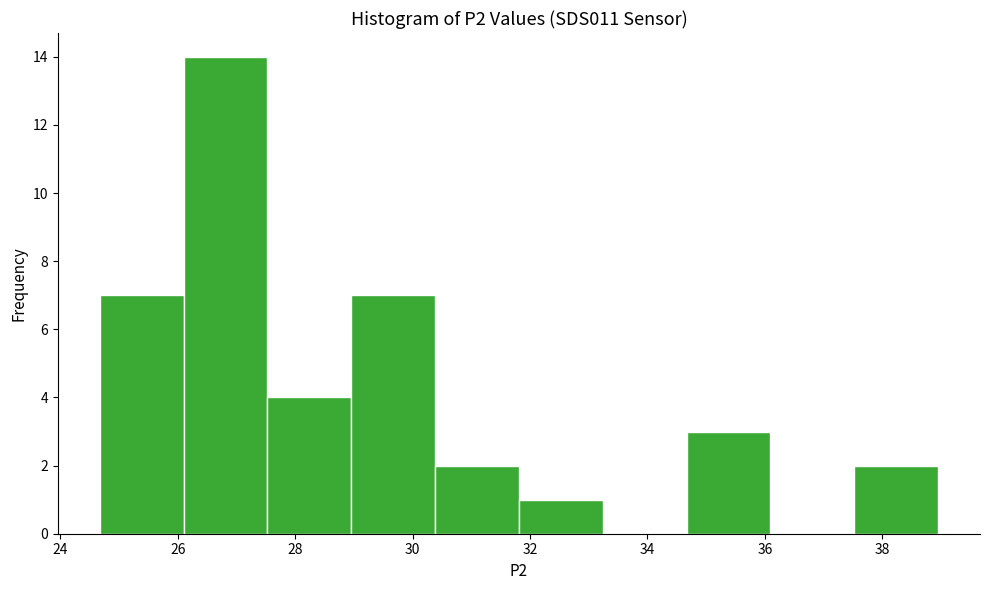

Reading left to right, transcribe this chart: for each bar, give the range it covers on the x-axis and its height. Neither the bar edges nor the heights are printed on the chart, so give them approximately, as read against the axes.

24.6 to 26.0: 7
26.0 to 27.6: 14
27.6 to 29.0: 4
29.0 to 30.4: 7
30.4 to 31.8: 2
31.8 to 33.2: 1
33.2 to 34.6: 0
34.6 to 36.0: 3
36.0 to 37.6: 0
37.6 to 39.0: 2